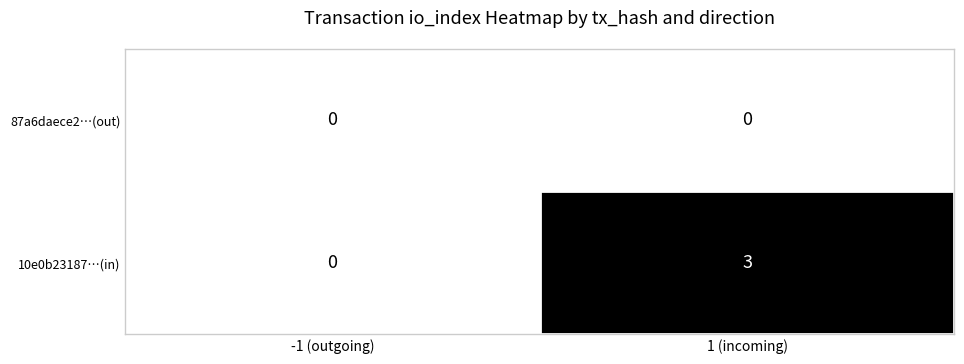

Rank the series by their maximum value, from highest to lowest.

10e0b23187…(in), 87a6daece2…(out)